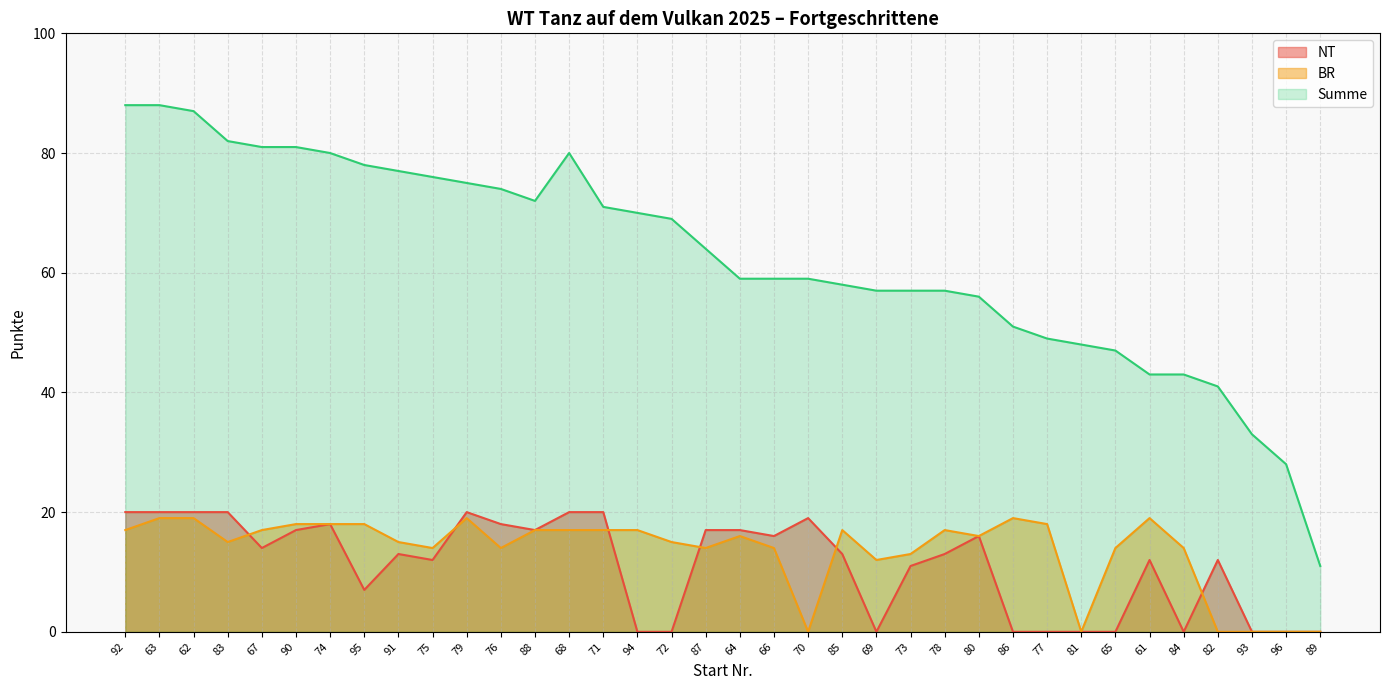

At 70, list the series in order from smallest to largest.

BR, NT, Summe